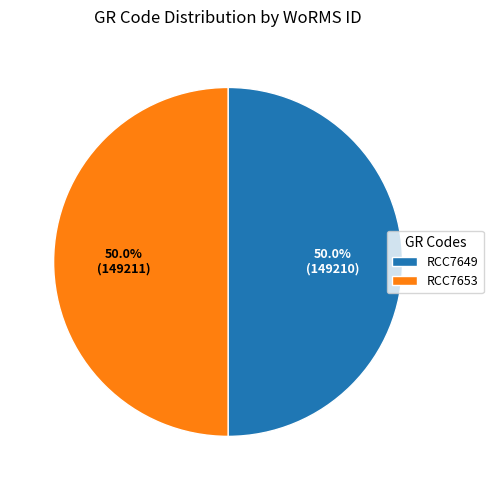

To the nearest percent, what is the combined percentage of RCC7653 and RCC7649?

100%